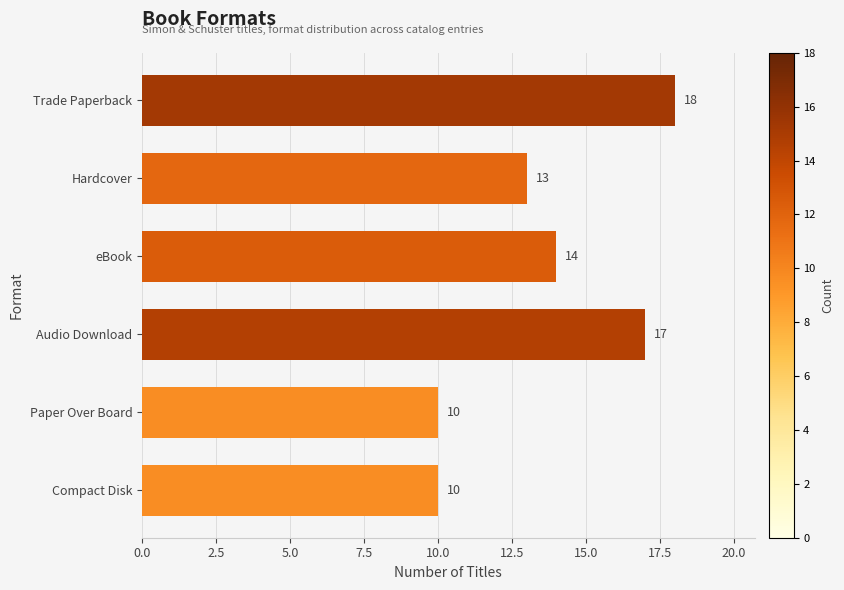

How many values are between 10 and 17?

5